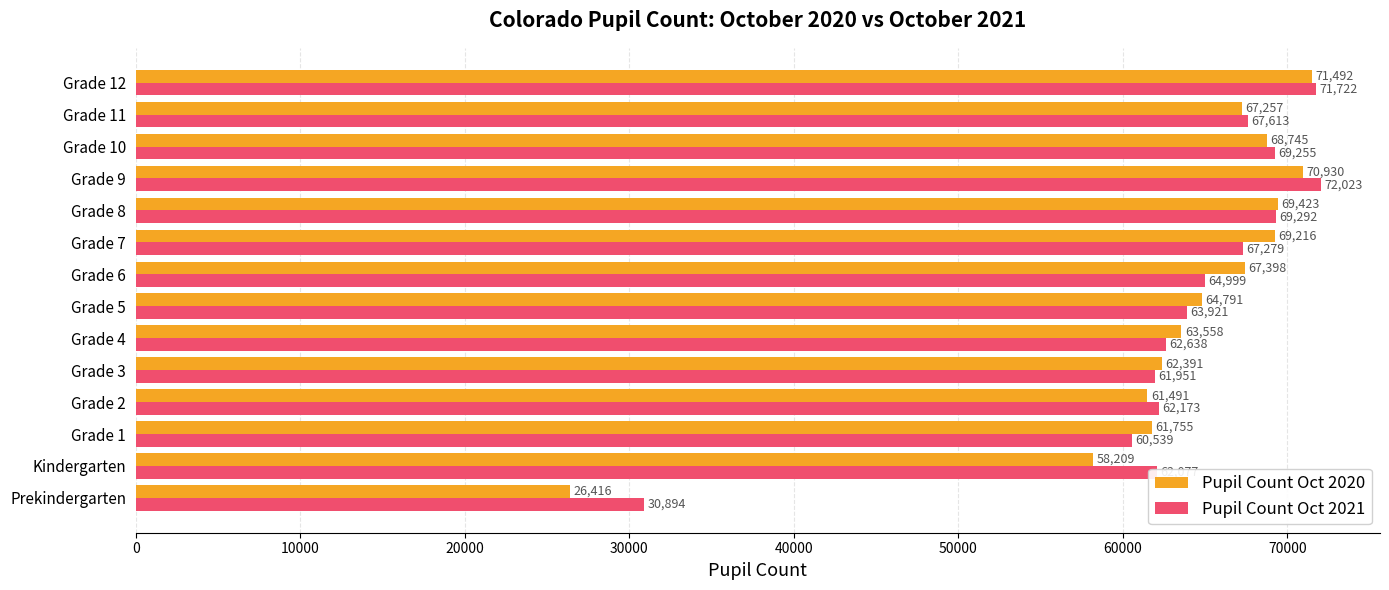

Is the value of Pupil Count Oct 2021 at Grade 1 greater than the value of Pupil Count Oct 2020 at Grade 11?

No